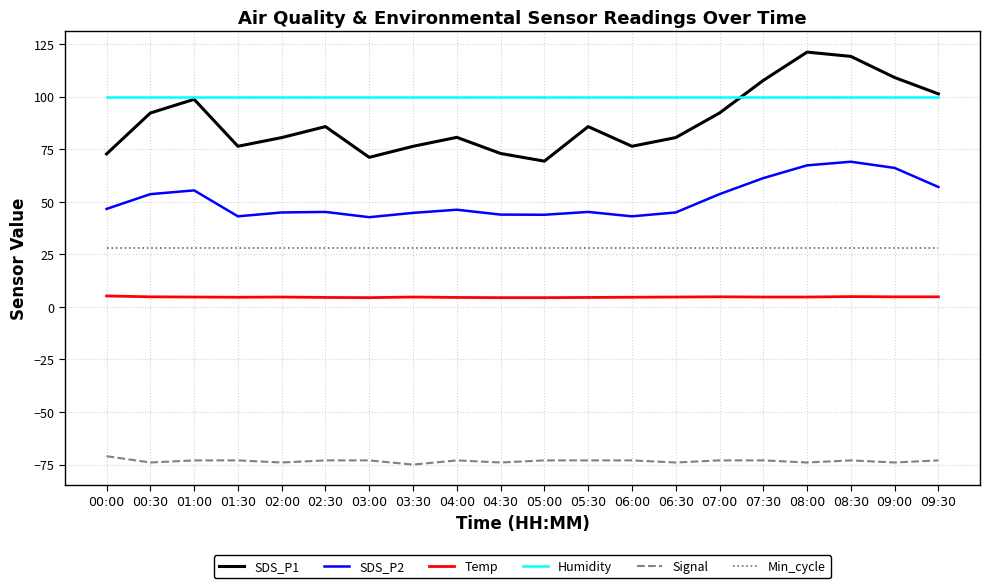

What is the highest value of the Min_cycle series?

28.0